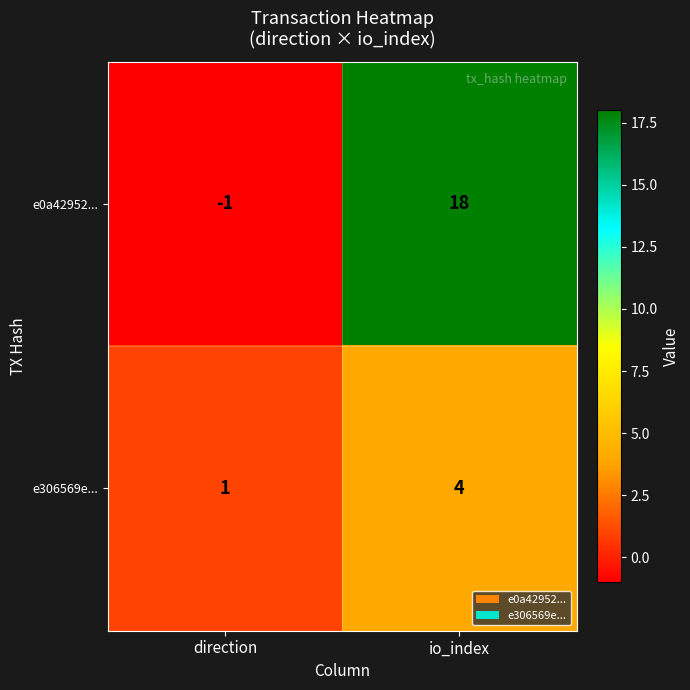

Where is e306569e... nearest to the value 2?

direction